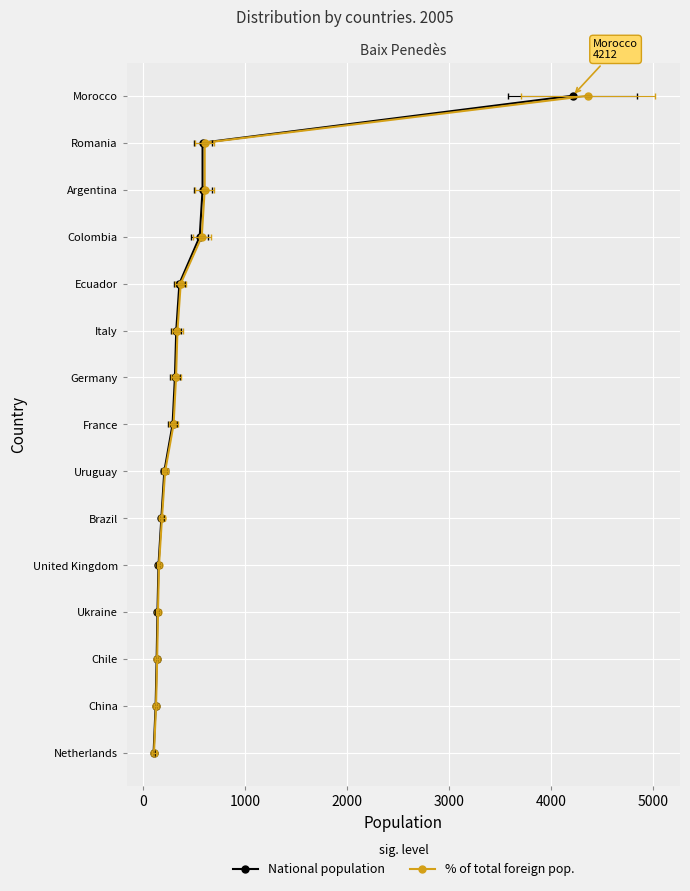

True or false: National population and % of total foreign pop. intersect in this chart.

False